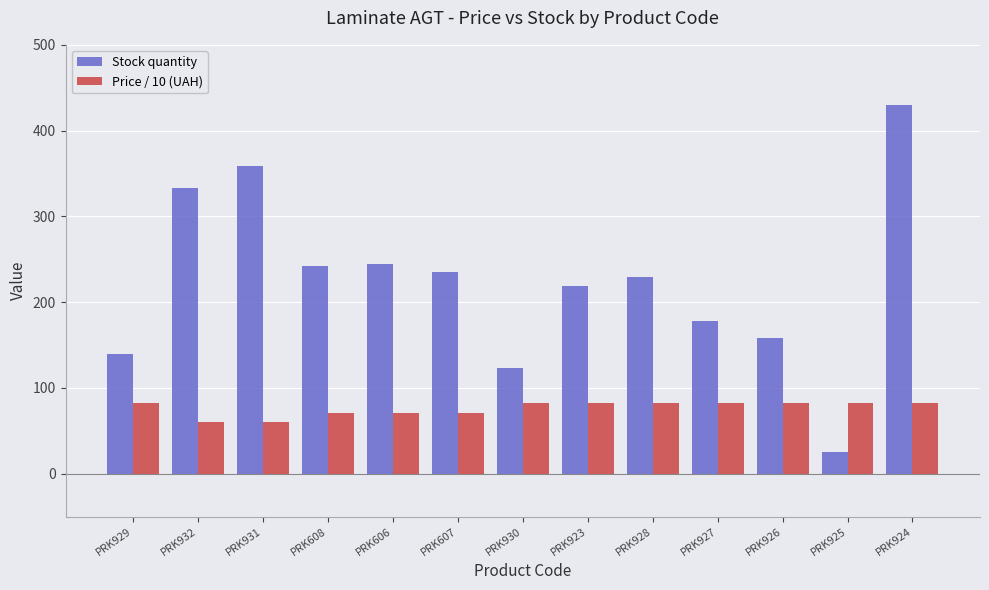

Which series has the largest total across all categories?

Stock quantity